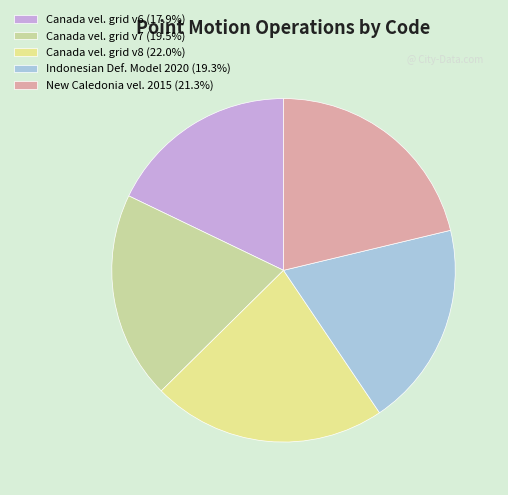

Count the number of slices in the pie.

5